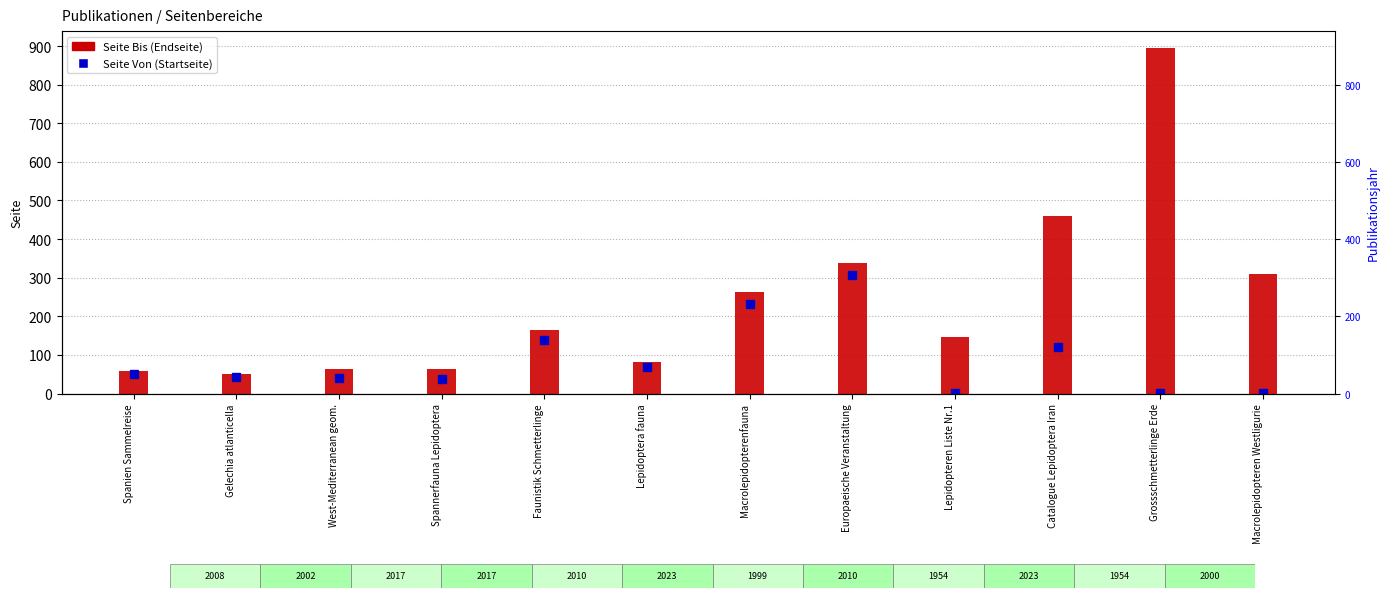

Which series changed the most between Lepidopteren Liste Nr.1 and Macrolepidopteren Westligurie?

Seite Bis